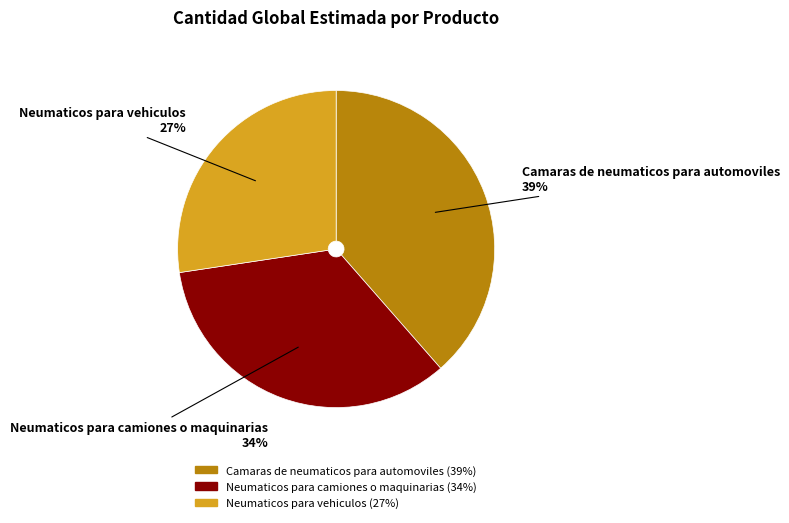

How many segments does this pie chart have?

3